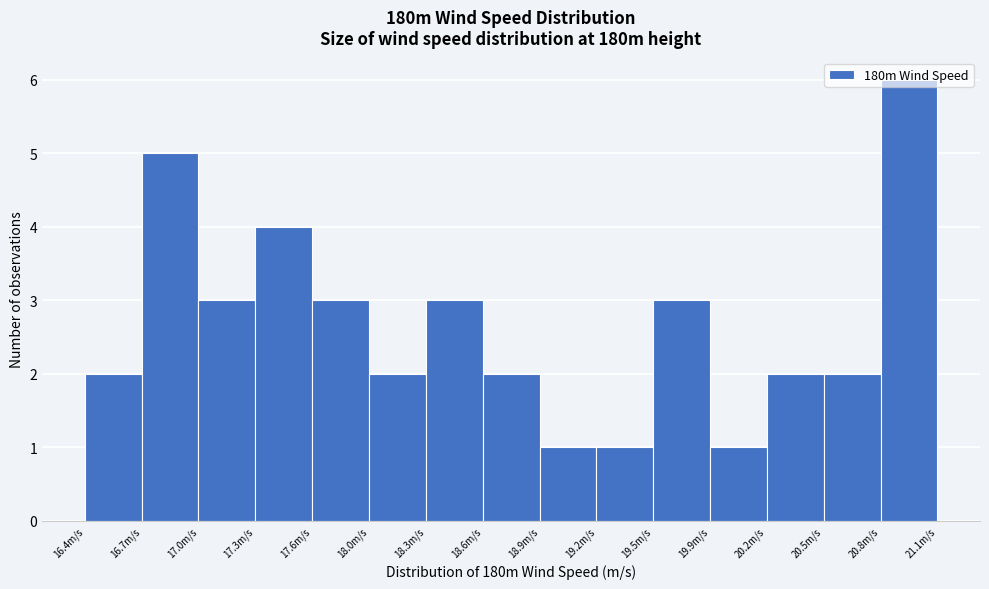

Reading left to right, transcribe this chart: for each bar, give the range it covers on the x-axis and its height. Neither the bar edges nor the heights are printed on the chart, so give them approximately, as read against the axes.

16.40 to 16.70: 2
16.70 to 17.00: 5
17.00 to 17.35: 3
17.35 to 17.65: 4
17.65 to 17.95: 3
17.95 to 18.30: 2
18.30 to 18.60: 3
18.60 to 18.90: 2
18.90 to 19.20: 1
19.20 to 19.55: 1
19.55 to 19.85: 3
19.85 to 20.15: 1
20.15 to 20.50: 2
20.50 to 20.80: 2
20.80 to 21.10: 6